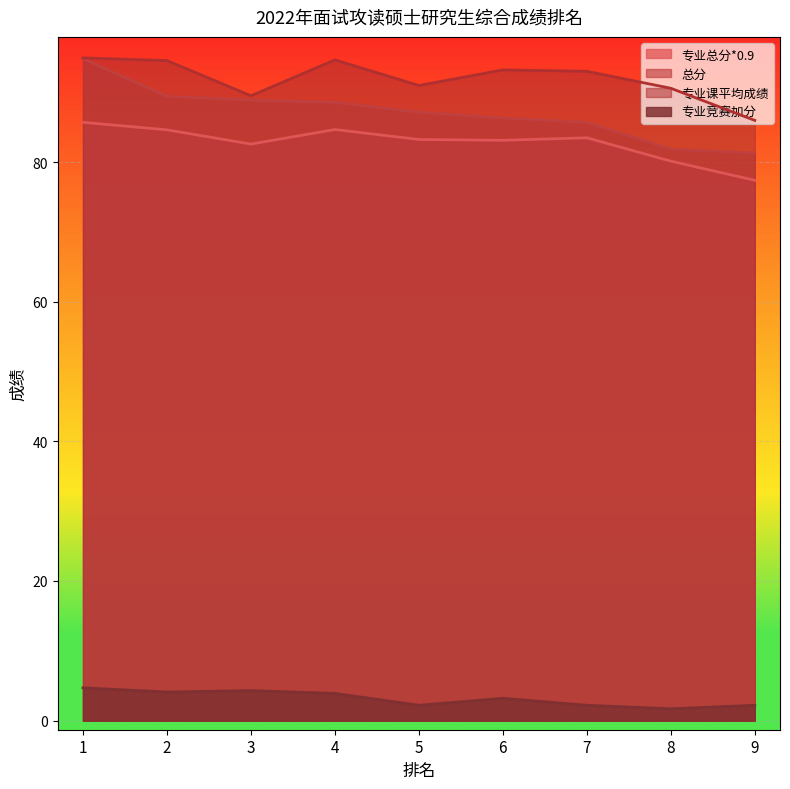

What is the difference between the 专业总分*0.9 values at 8 and 9?

2.7